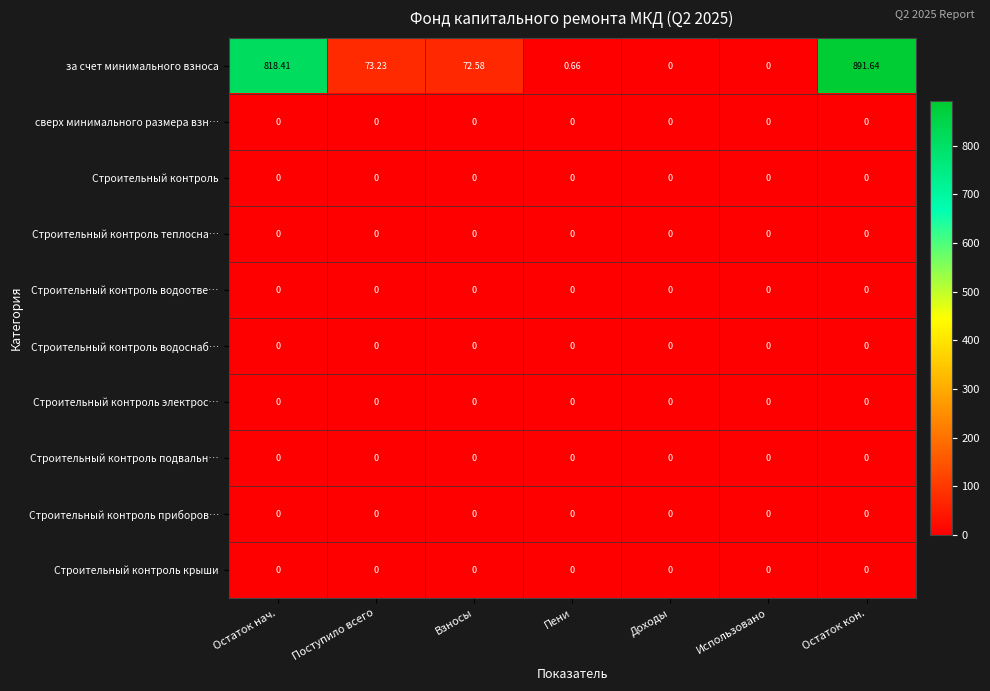

Which series has the widest spread of values?

за счет минимального взноса